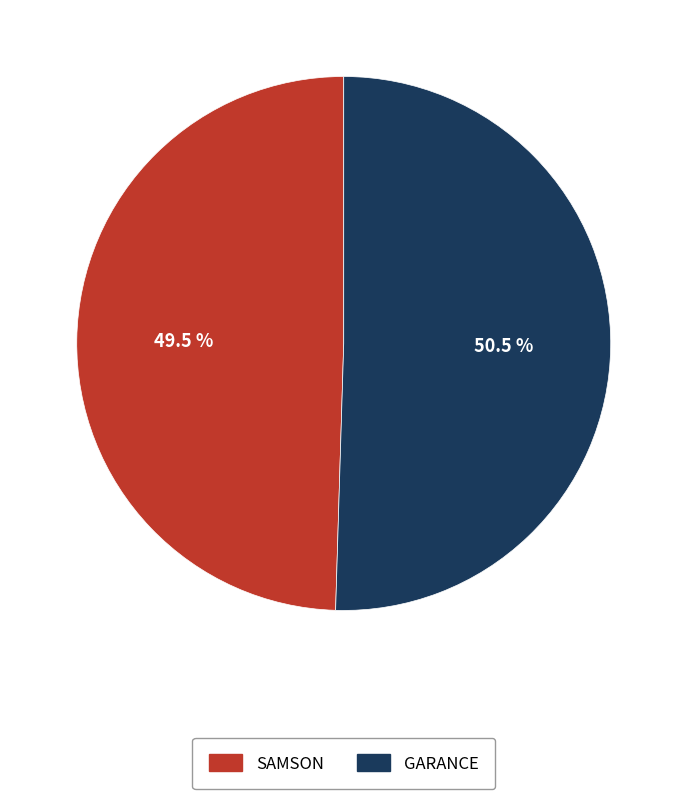

To the nearest percent, what is the average slice percentage?

50%